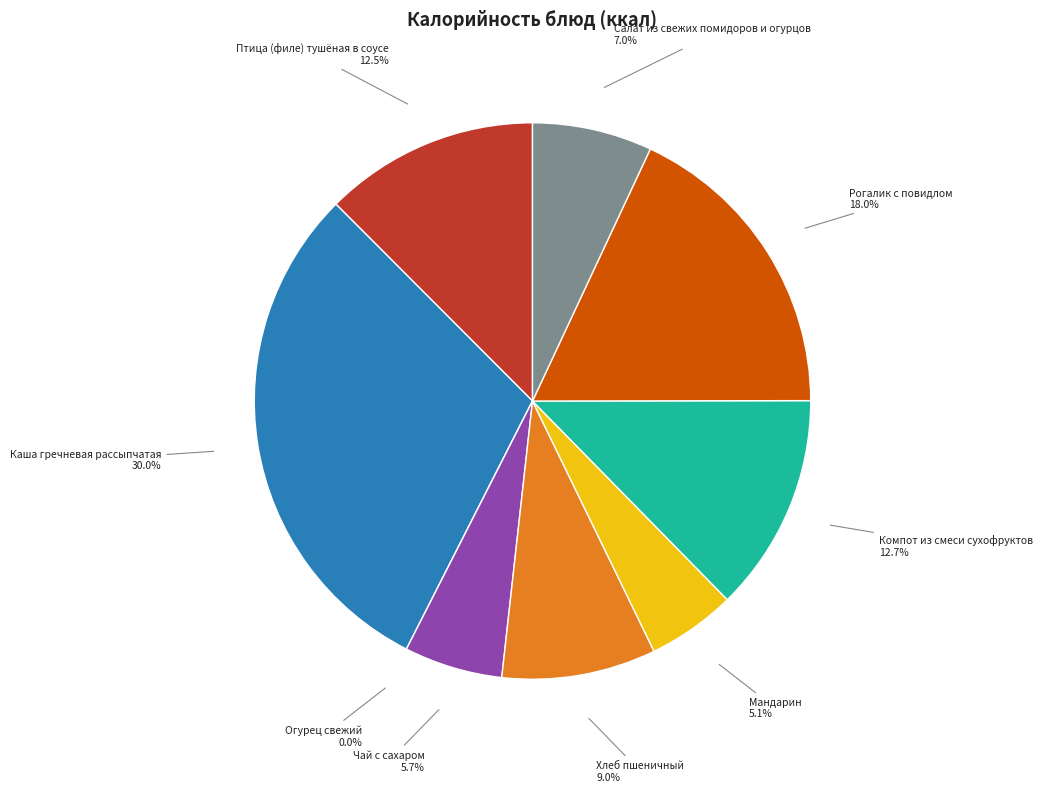

True or false: Компот из смеси сухофруктов accounts for 6% of the total.

False